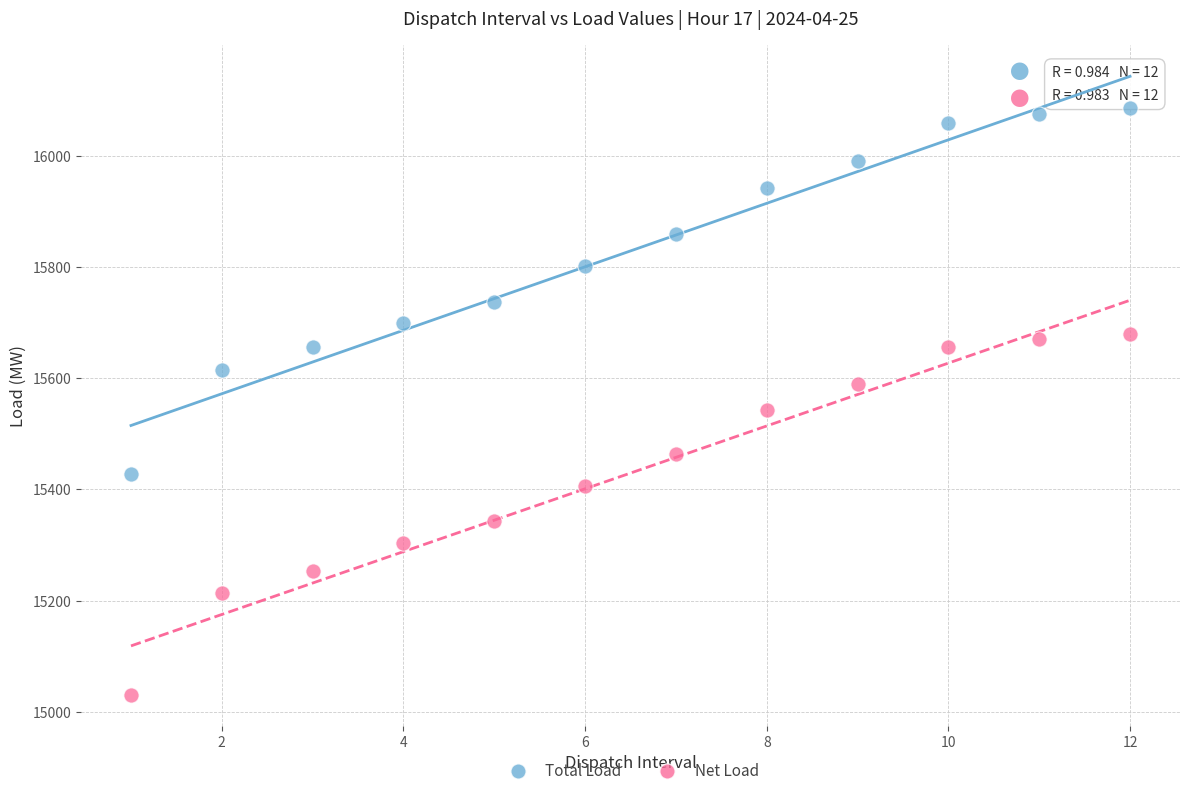

Which series contains the highest Y value?

Total Load